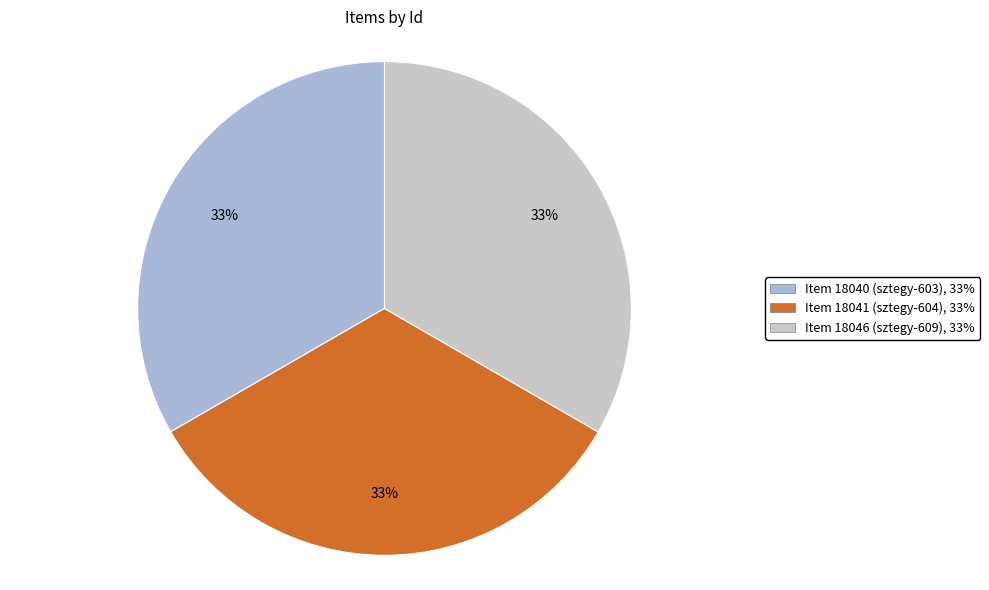

Which slice is the largest?

Item 18046 (sztegy-609)